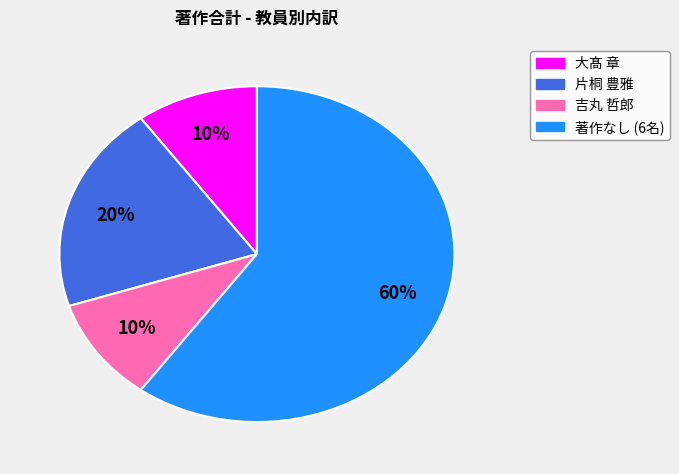

Is there a majority slice in this chart?

Yes